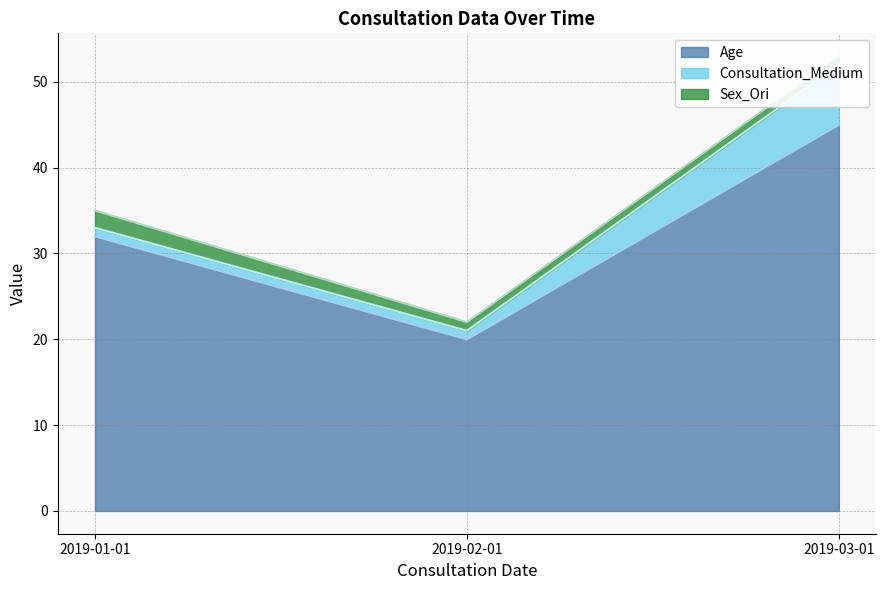

What position from the left is 2019-01-01?

1